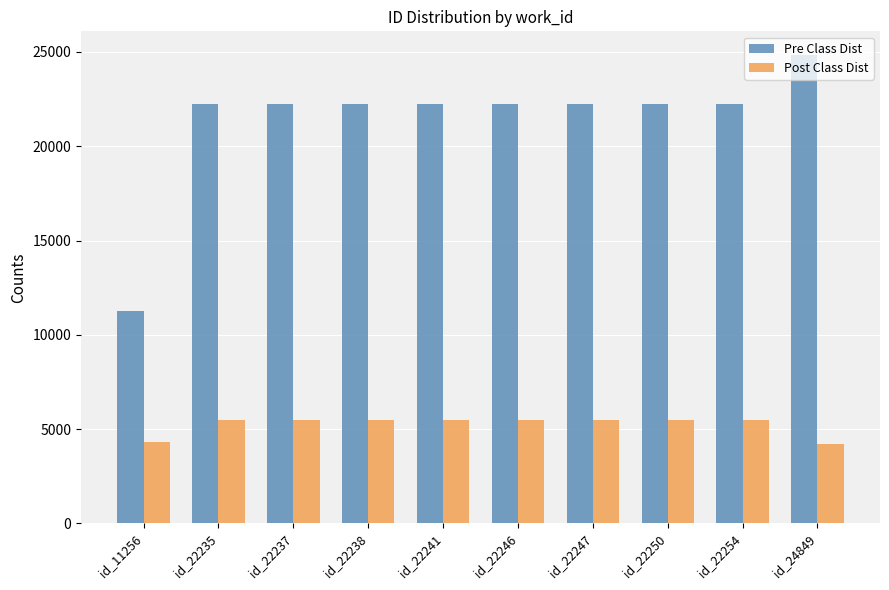

The Pre Class Dist series shows 13816 at id_22235. True or false?

False